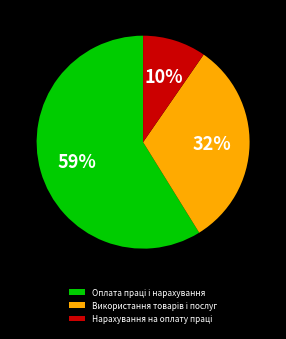

Does any single category account for the majority?

Yes